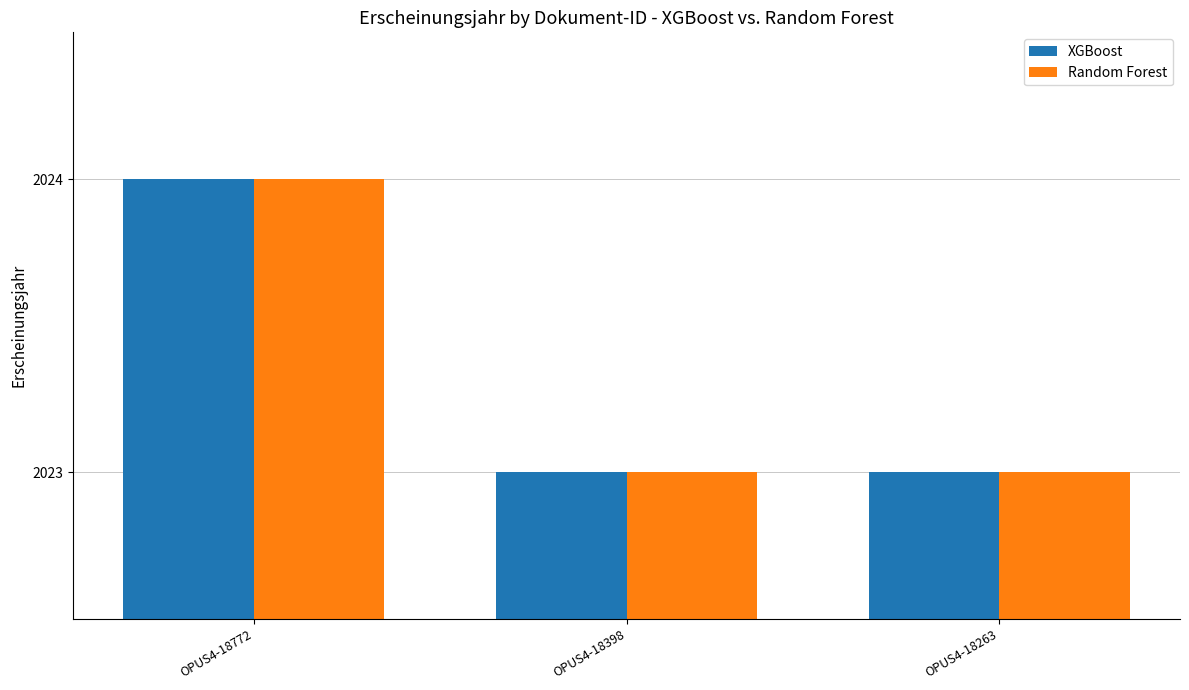

Reading left to right, transcribe all the data shown in this chart.

XGBoost: 2024	2023	2023
Random Forest: 2024	2023	2023